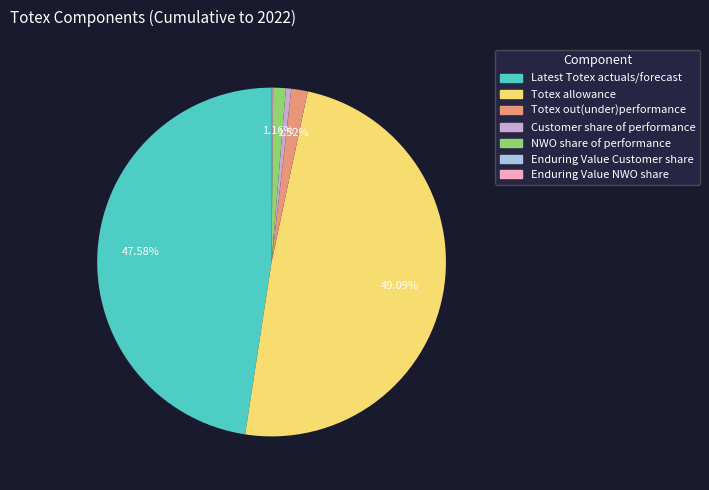

Is it true that NWO share of performance is 16% of the pie?

False